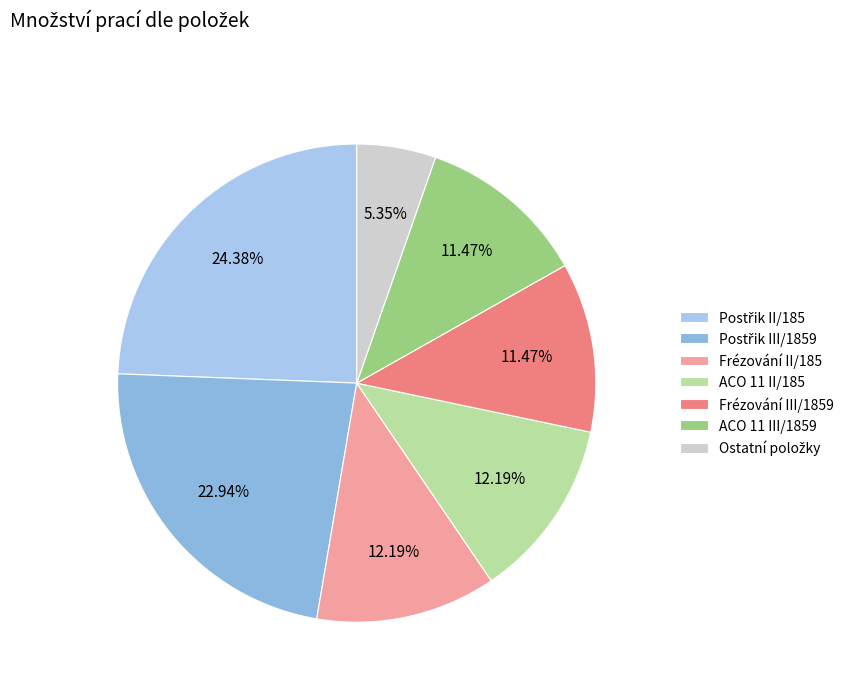

To the nearest percent, what is the difference between the largest and smallest slice percentages?

19%